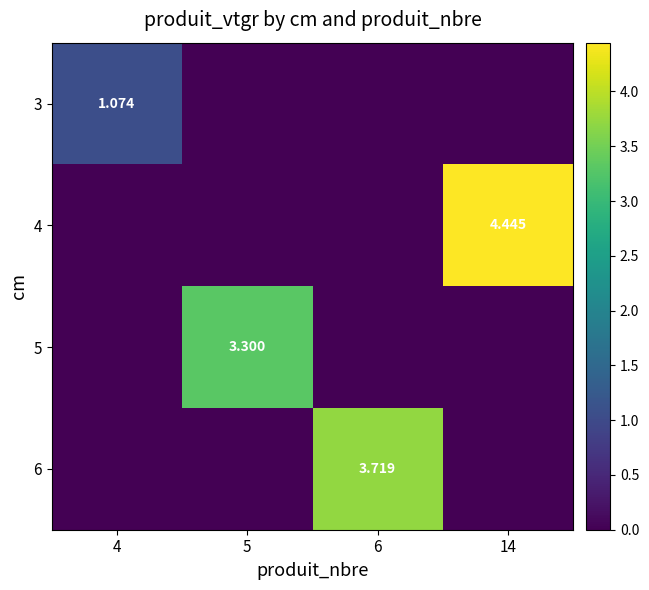

How many positive values does the 3 series have?

1